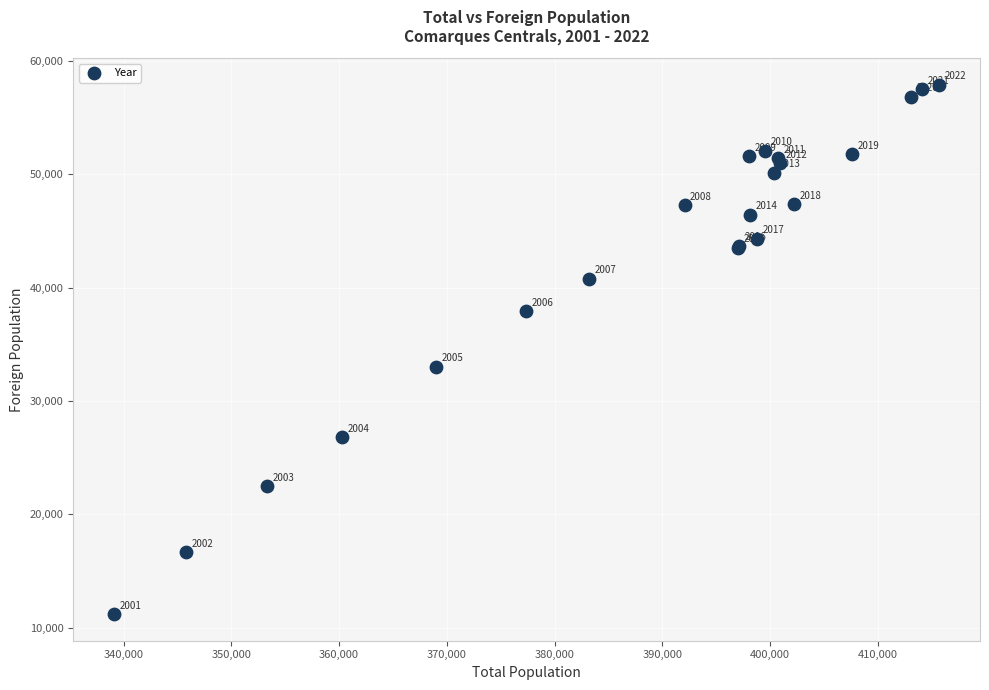

What Y value in the scatter plot is closest to 34542?

33003